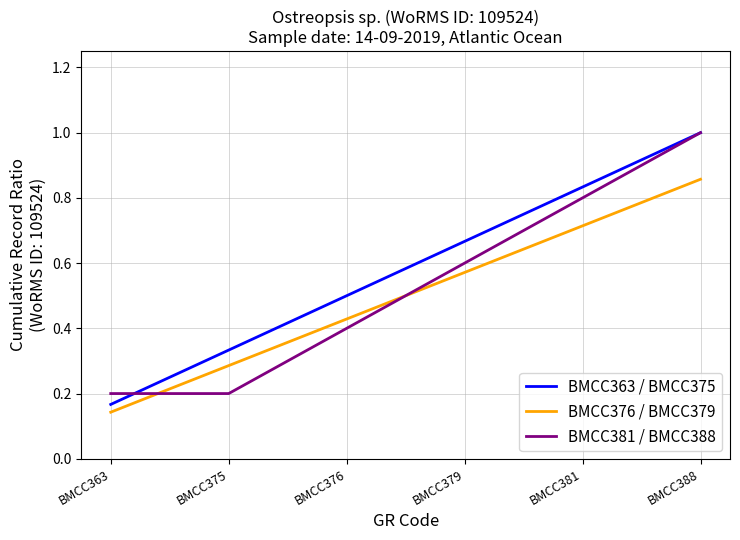

Rank the categories by BMCC363 / BMCC375 value from highest to lowest.

BMCC388, BMCC381, BMCC379, BMCC376, BMCC375, BMCC363